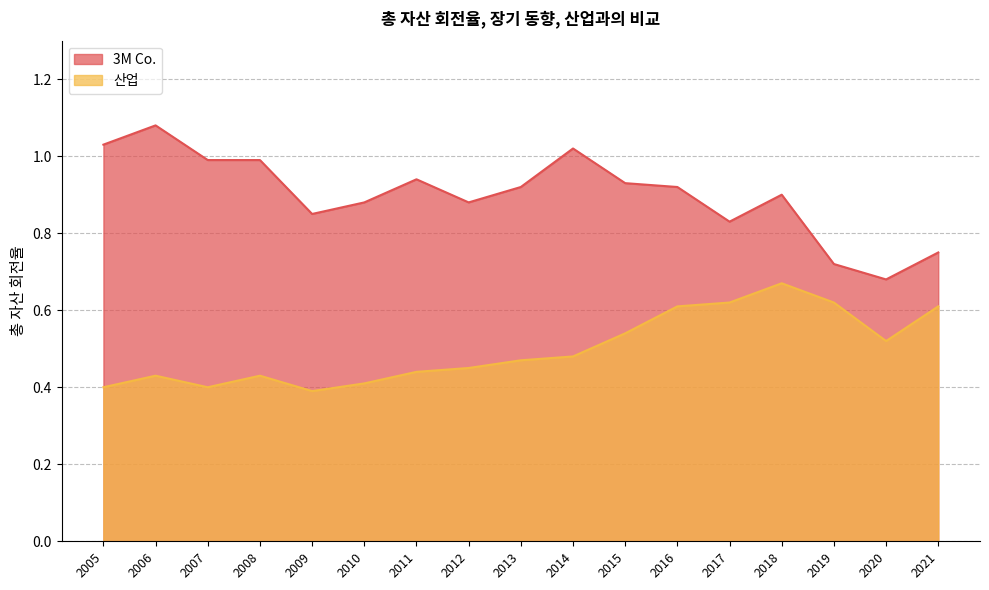

The value of 3M Co. at 2006 is 1.1. True or false?

True